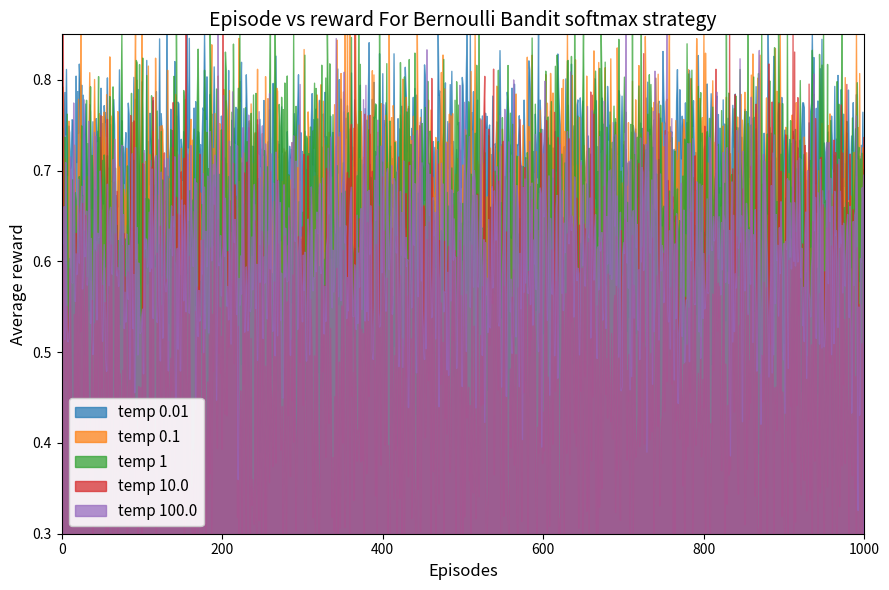

Which series has the largest range (max minus min)?

temp 10.0